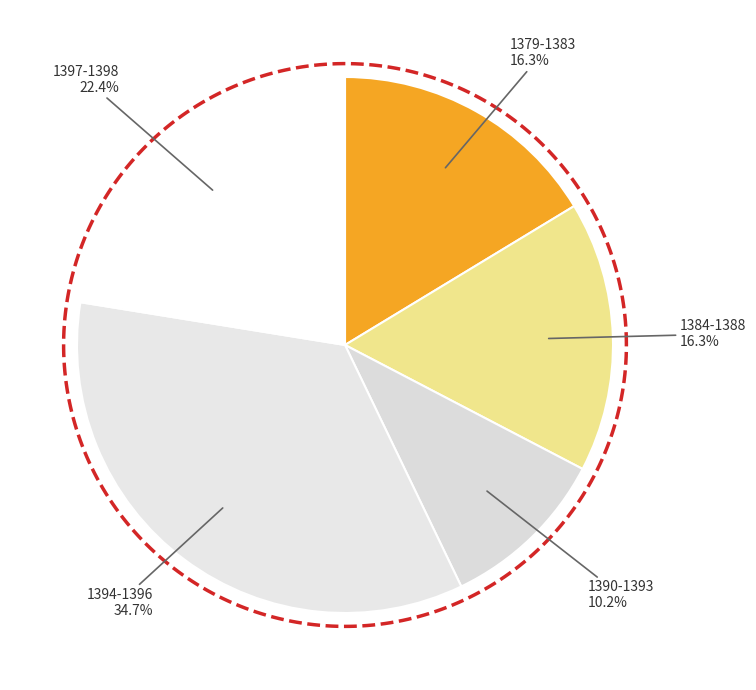

What portion of the pie excludes 1384-1388?

83.7%